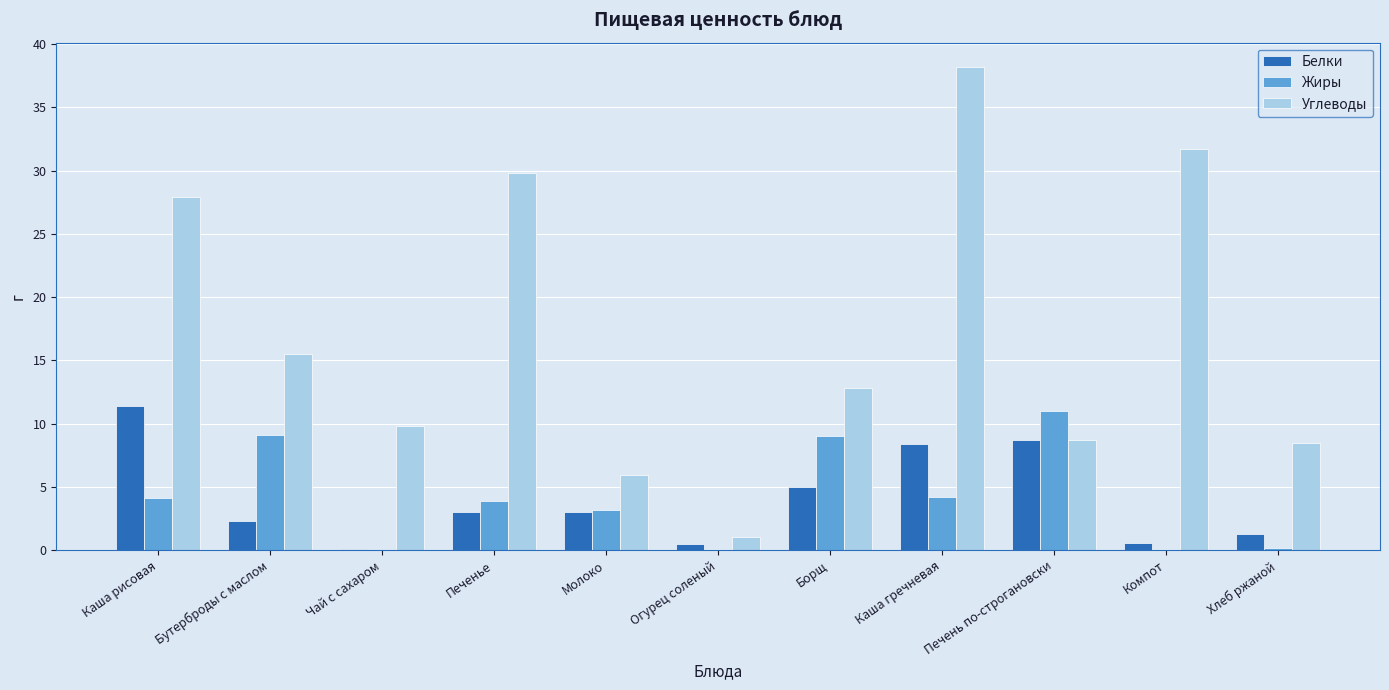

Which series has the widest spread of values?

Углеводы